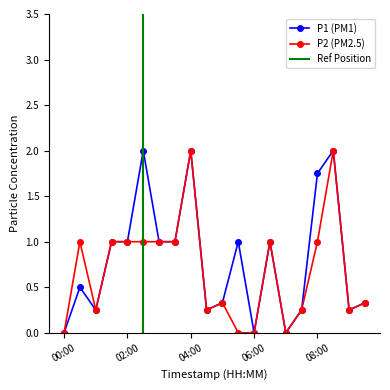

What is the highest value of the P1 (PM1) series?

2.0